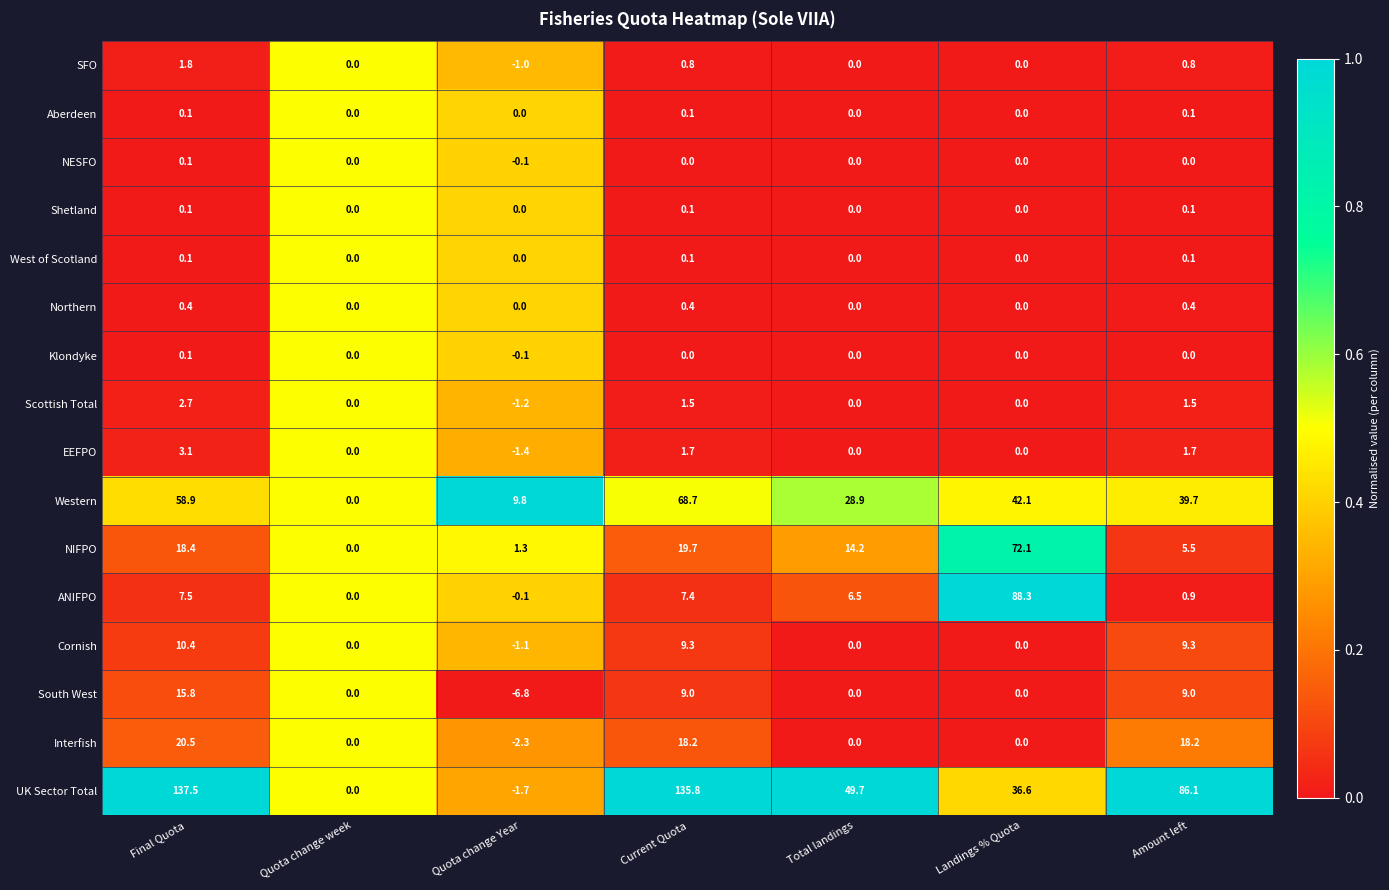

What is the sum of all Northern values?

1.2